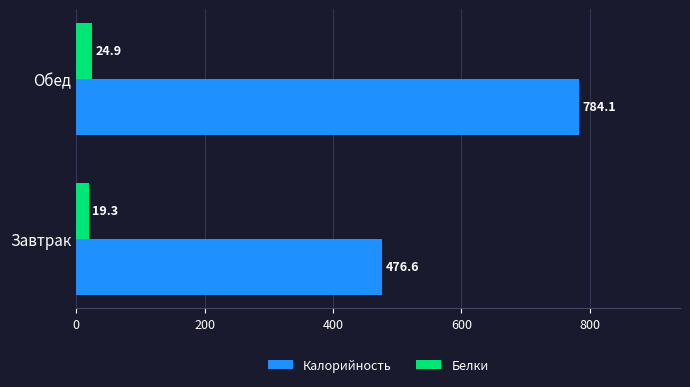

What is the approximate value of Белки at Завтрак?

19.3